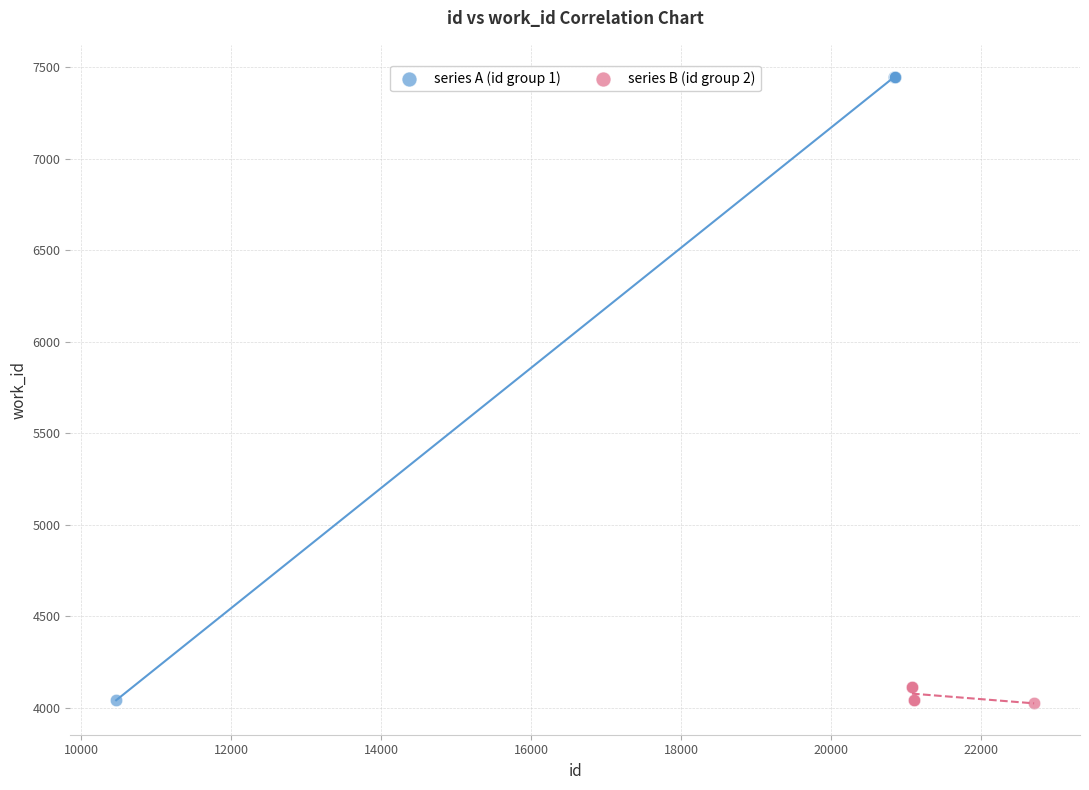

Which series has the largest Y range (max minus min)?

series A (id group 1)